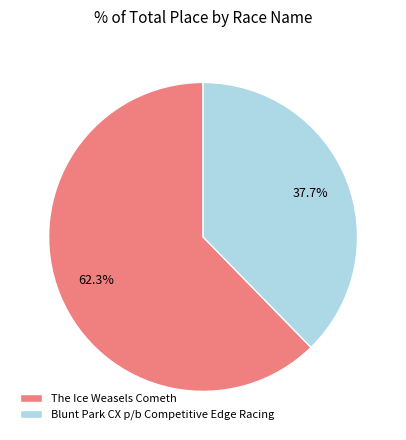

What percentage is the The Ice Weasels Cometh slice, to the nearest percent?

62%